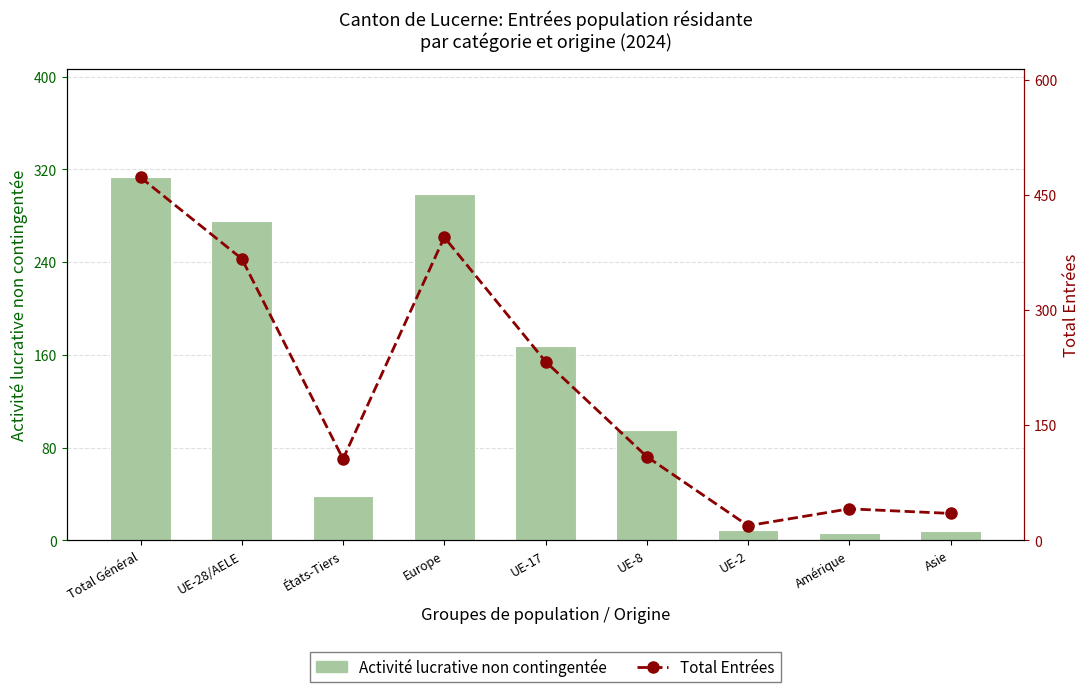

What is the sum of all Activité lucrative non contingentée values?

1211